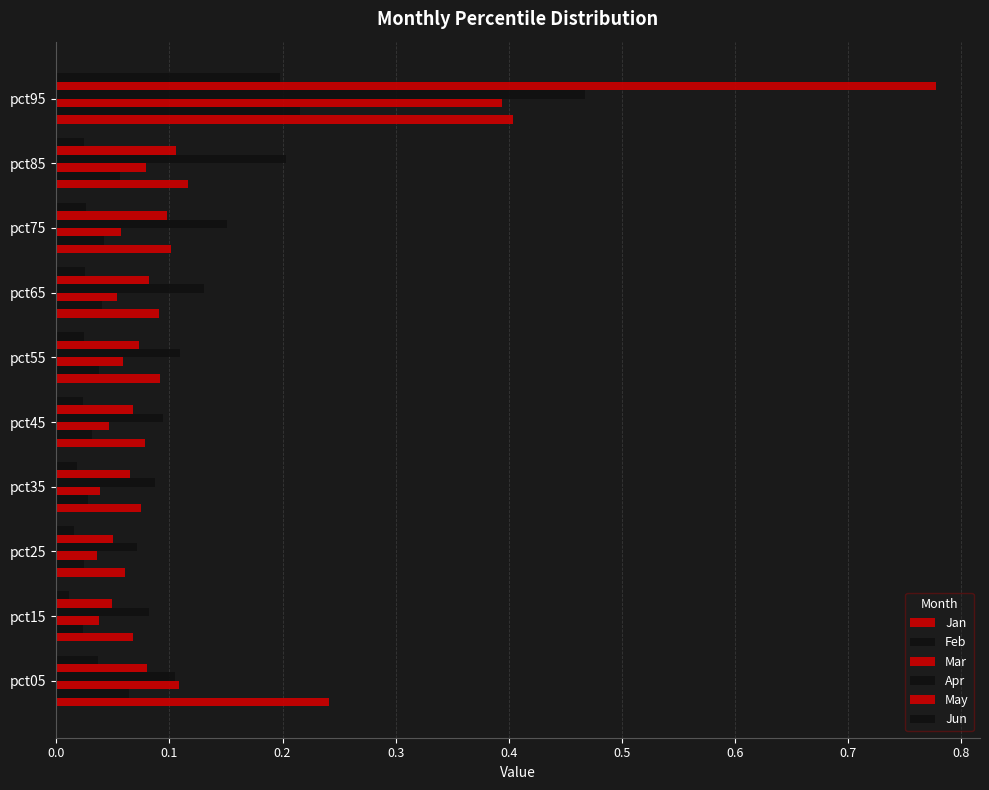

Count the number of data series in this chart.

6